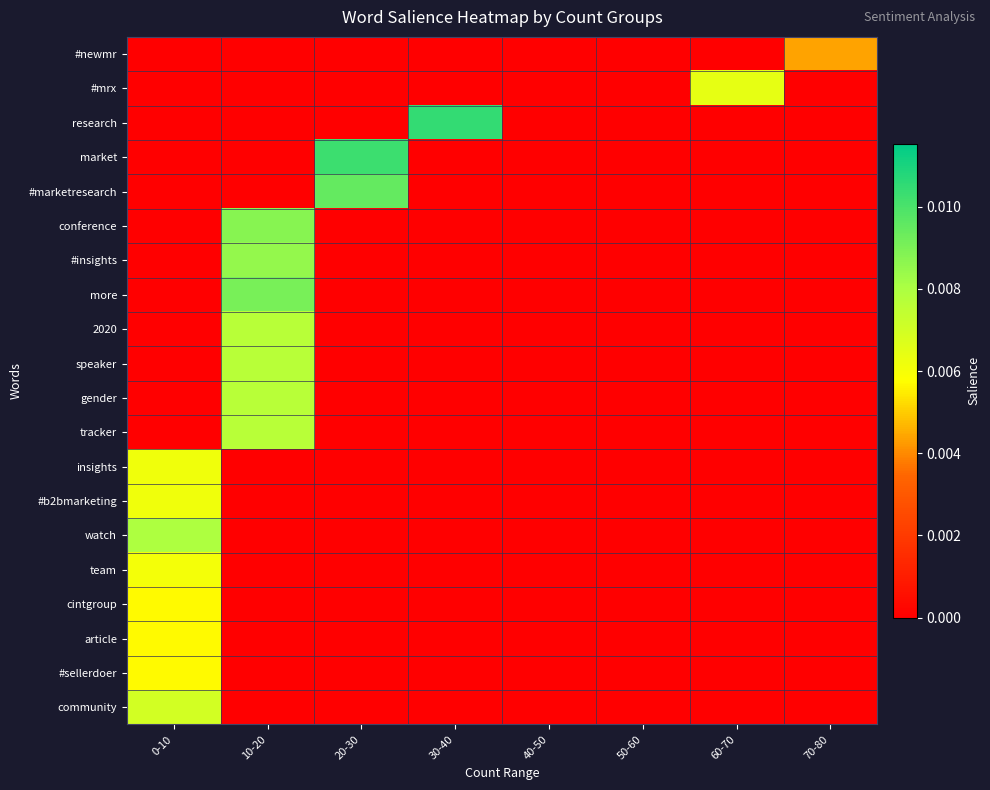

At how many categories does at least one series exceed 0?

6